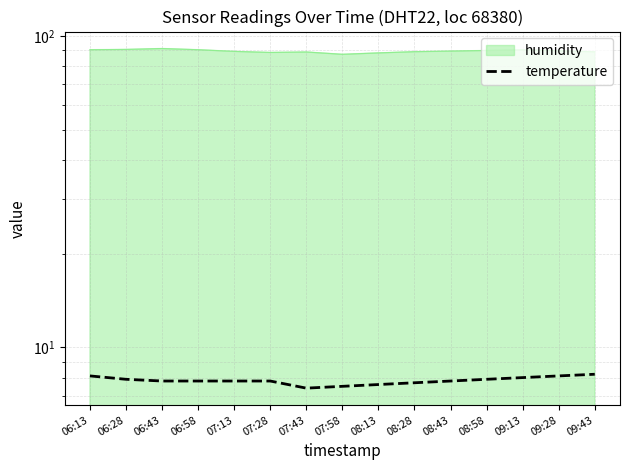

Rank the categories by value from lowest to highest.

07:43, 07:58, 08:13, 08:28, 06:43, 06:58, 07:13, 07:28, 08:43, 06:28, 08:58, 09:13, 06:13, 09:28, 09:43